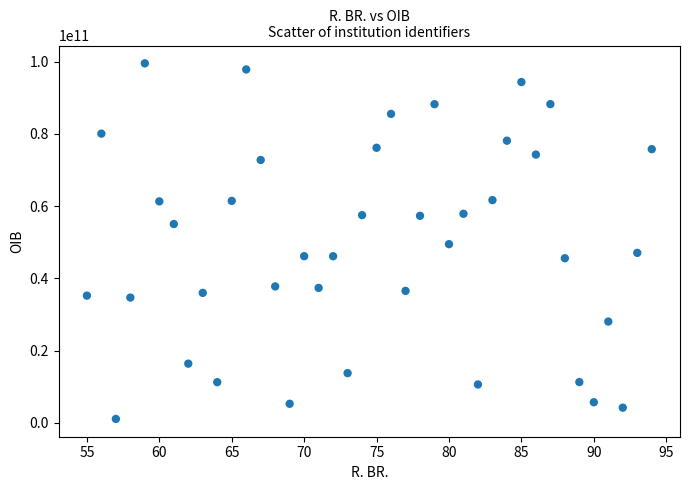

What is the range of Y values (max minus min)?

98499019468